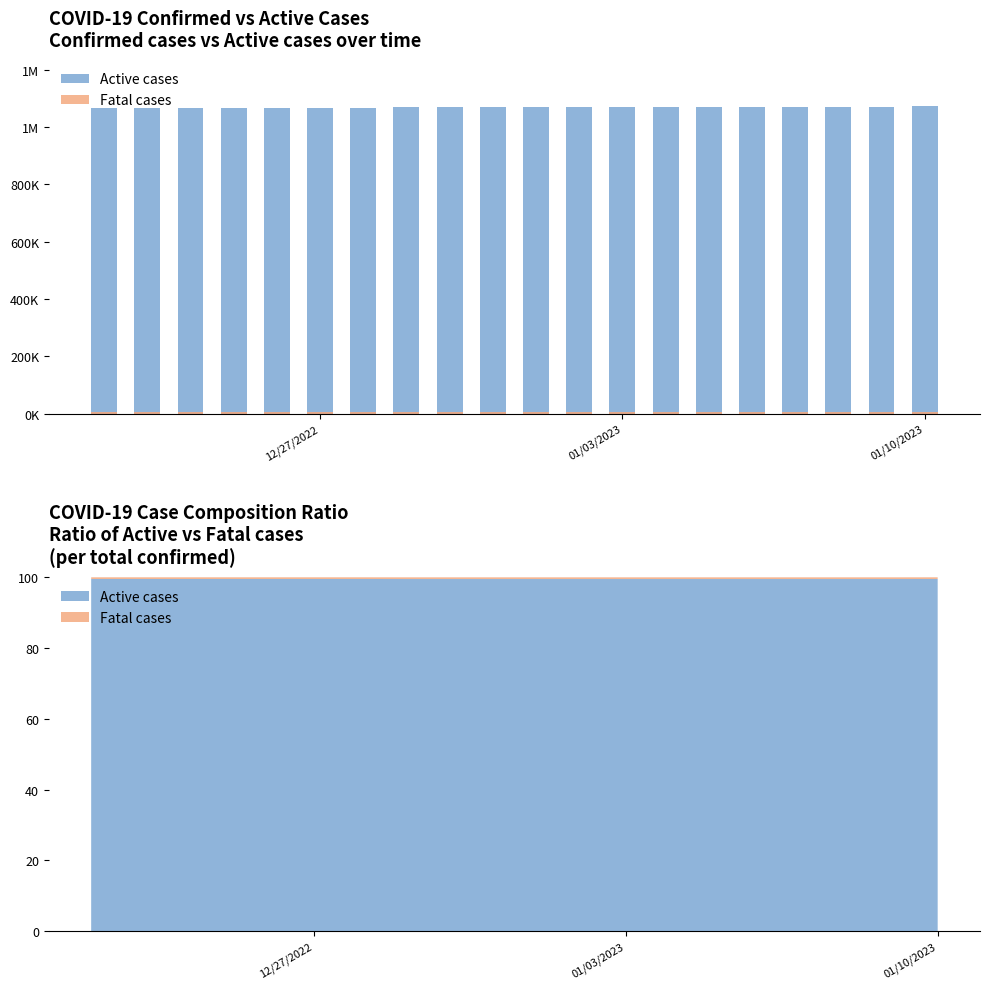

How many bars are there in total?

40